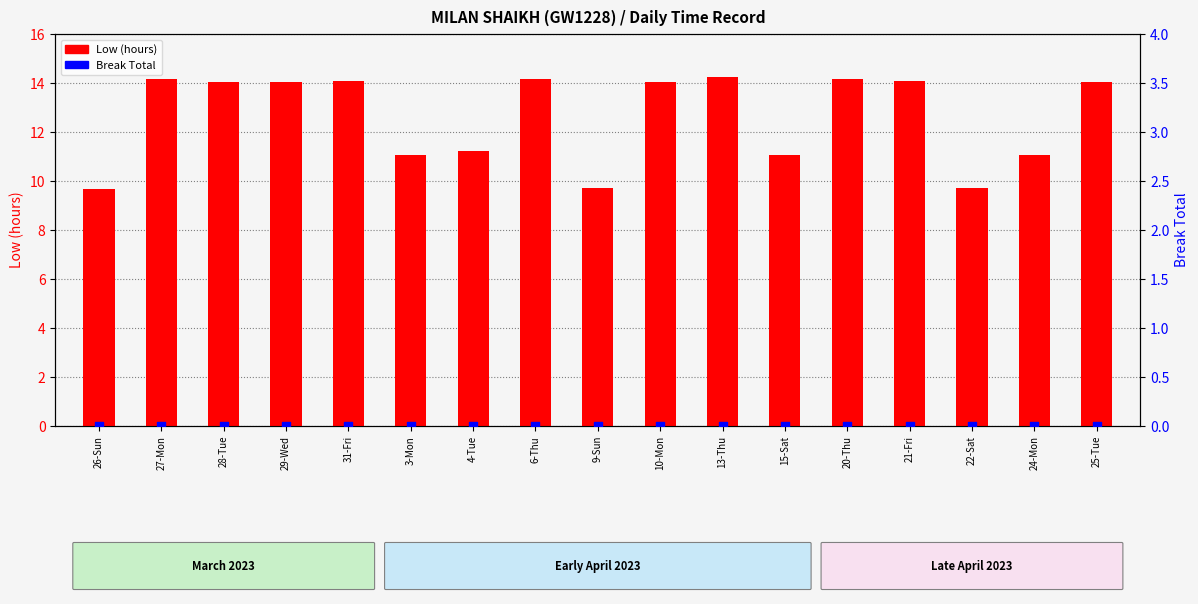

Is the value of Low (hours) at 21-Fri greater than the value of Break Total at 26-Sun?

Yes